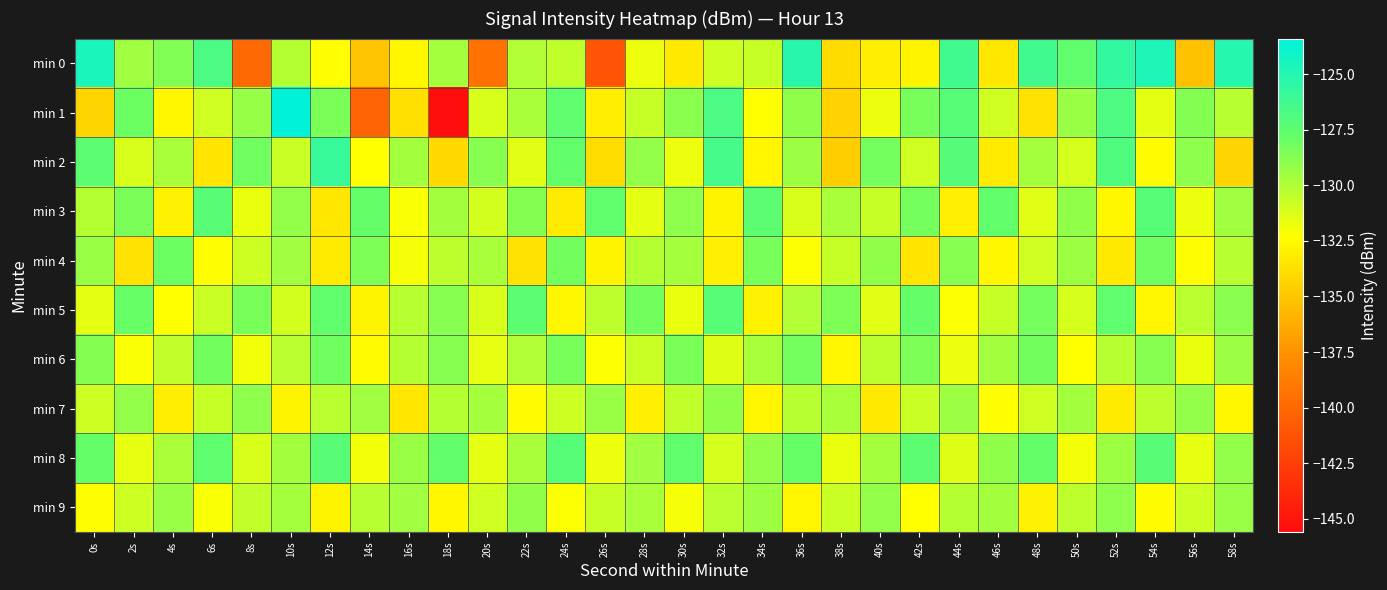

Reading left to right, list all the values displayed in this chart.

min 0: 0s=-124.6	2s=-129.5	4s=-128.6	6s=-126.7	8s=-140.0	10s=-130.1	12s=-132.4	14s=-135.1	16s=-132.6	18s=-129.7	20s=-139.4	22s=-130.0	24s=-130.5	26s=-141.2	28s=-131.8	30s=-133.3	32s=-130.8	34s=-130.6	36s=-125.2	38s=-134.0	40s=-133.0	42s=-132.8	44s=-126.3	46s=-133.4	48s=-126.3	50s=-127.6	52s=-125.6	54s=-124.8	56s=-135.2	58s=-125.1
min 1: 0s=-134.3	2s=-128.0	4s=-132.6	6s=-130.9	8s=-129.3	10s=-123.4	12s=-128.5	14s=-140.3	16s=-133.7	18s=-145.6	20s=-131.2	22s=-129.8	24s=-127.5	26s=-133.1	28s=-130.6	30s=-128.9	32s=-126.7	34s=-132.3	36s=-129.1	38s=-134.5	40s=-131.8	42s=-128.4	44s=-127.2	46s=-130.9	48s=-133.6	50s=-129.3	52s=-126.8	54s=-131.5	56s=-128.7	58s=-130.2
min 2: 0s=-127.4	2s=-131.2	4s=-129.8	6s=-133.5	8s=-128.1	10s=-130.7	12s=-125.9	14s=-132.3	16s=-129.6	18s=-134.1	20s=-128.8	22s=-131.4	24s=-127.7	26s=-133.9	28s=-129.2	30s=-131.8	32s=-126.5	34s=-132.7	36s=-129.4	38s=-134.6	40s=-128.3	42s=-130.9	44s=-127.1	46s=-133.2	48s=-129.7	50s=-131.1	52s=-126.9	54s=-132.5	56s=-129.0	58s=-134.3
min 3: 0s=-130.1	2s=-128.5	4s=-132.9	6s=-127.3	8s=-131.7	10s=-129.2	12s=-133.4	14s=-127.8	16s=-132.1	18s=-129.6	20s=-131.0	22s=-128.7	24s=-133.2	26s=-127.6	28s=-131.5	30s=-129.0	32s=-132.8	34s=-127.4	36s=-131.2	38s=-129.8	40s=-130.6	42s=-128.3	44s=-133.0	46s=-127.7	48s=-131.4	50s=-129.1	52s=-132.6	54s=-127.2	56s=-131.8	58s=-129.5
min 4: 0s=-129.3	2s=-133.7	4s=-128.0	6s=-132.4	8s=-130.8	10s=-129.5	12s=-133.2	14s=-128.6	16s=-132.0	18s=-130.4	20s=-129.8	22s=-133.6	24s=-128.2	26s=-132.8	28s=-130.1	30s=-129.7	32s=-133.0	34s=-128.4	36s=-132.2	38s=-130.6	40s=-129.1	42s=-133.5	44s=-128.8	46s=-132.6	48s=-130.9	50s=-129.4	52s=-133.3	54s=-128.1	56s=-132.4	58s=-130.2
min 5: 0s=-131.5	2s=-127.9	4s=-132.3	6s=-130.7	8s=-128.4	10s=-131.0	12s=-127.6	14s=-132.8	16s=-130.2	18s=-128.8	20s=-131.2	22s=-127.4	24s=-132.6	26s=-130.4	28s=-128.2	30s=-131.7	32s=-127.2	34s=-132.9	36s=-130.0	38s=-128.6	40s=-131.4	42s=-127.8	44s=-132.2	46s=-130.6	48s=-128.3	50s=-131.1	52s=-127.5	54s=-132.7	56s=-130.3	58s=-128.9
min 6: 0s=-128.7	2s=-132.1	4s=-130.5	6s=-128.2	8s=-131.9	10s=-130.3	12s=-128.1	14s=-132.5	16s=-130.1	18s=-128.8	20s=-131.6	22s=-130.0	24s=-128.4	26s=-132.2	28s=-130.7	30s=-128.5	32s=-131.3	34s=-129.8	36s=-128.3	38s=-132.7	40s=-130.4	42s=-128.6	44s=-131.8	46s=-129.6	48s=-128.2	50s=-132.3	52s=-130.2	54s=-128.8	56s=-131.7	58s=-129.4
min 7: 0s=-130.8	2s=-129.2	4s=-133.1	6s=-130.6	8s=-129.0	10s=-132.8	12s=-130.3	14s=-129.5	16s=-133.4	18s=-130.1	20s=-129.7	22s=-132.5	24s=-130.8	26s=-129.3	28s=-133.0	30s=-130.5	32s=-129.1	34s=-132.7	36s=-130.2	38s=-129.8	40s=-133.3	42s=-130.7	44s=-129.4	46s=-132.4	48s=-130.9	50s=-129.6	52s=-133.2	54s=-130.4	56s=-129.2	58s=-132.6
min 8: 0s=-127.8	2s=-131.6	4s=-129.9	6s=-127.5	8s=-131.2	10s=-129.6	12s=-127.3	14s=-131.9	16s=-129.3	18s=-127.7	20s=-131.5	22s=-129.8	24s=-127.2	26s=-131.8	28s=-129.5	30s=-127.6	32s=-131.1	34s=-129.2	36s=-127.9	38s=-131.7	40s=-129.7	42s=-127.4	44s=-131.3	46s=-129.1	48s=-127.8	50s=-131.9	52s=-129.4	54s=-127.3	56s=-131.6	58s=-129.2
min 9: 0s=-132.4	2s=-130.8	4s=-129.3	6s=-132.1	8s=-130.5	10s=-129.7	12s=-132.8	14s=-130.2	16s=-129.5	18s=-132.6	20s=-130.9	22s=-129.1	24s=-132.2	26s=-130.6	28s=-129.8	30s=-132.0	32s=-130.3	34s=-129.4	36s=-132.7	38s=-130.7	40s=-129.2	42s=-132.3	44s=-130.1	46s=-129.6	48s=-132.9	50s=-130.4	52s=-129.0	54s=-132.5	56s=-130.8	58s=-129.3